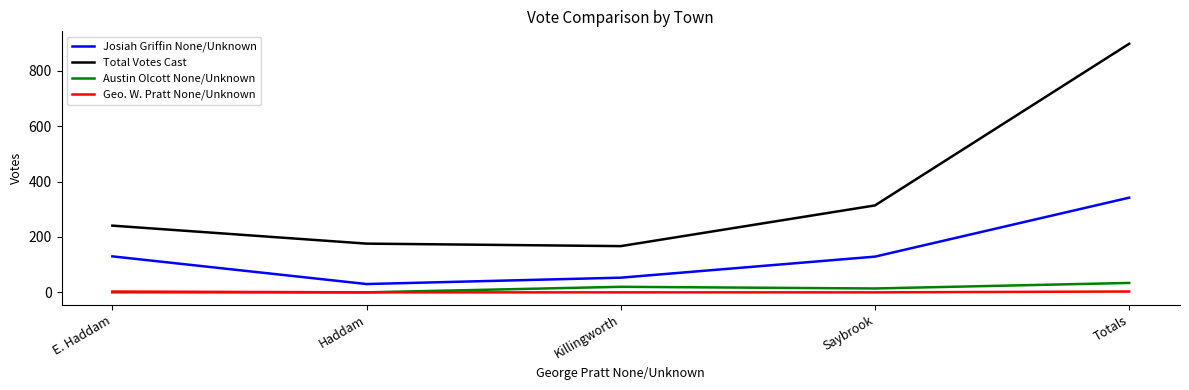

Read the Total Votes Cast value at Haddam, to the nearest 50.

200